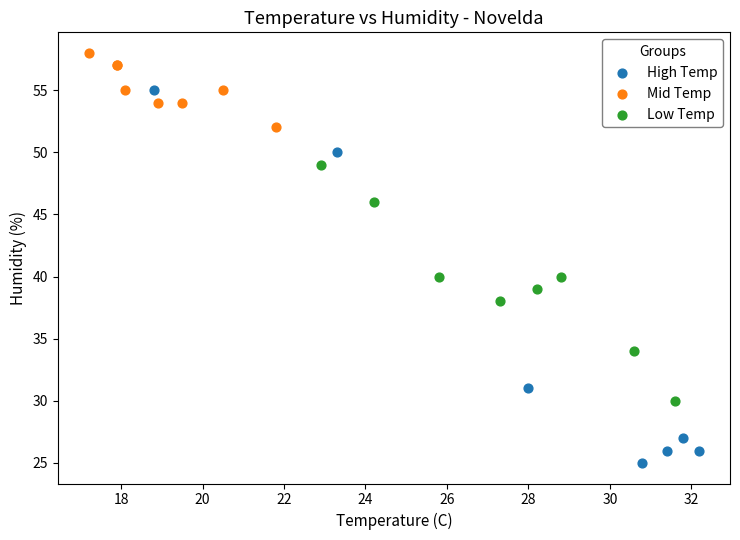

Which series has the widest spread of Y values?

High Temp